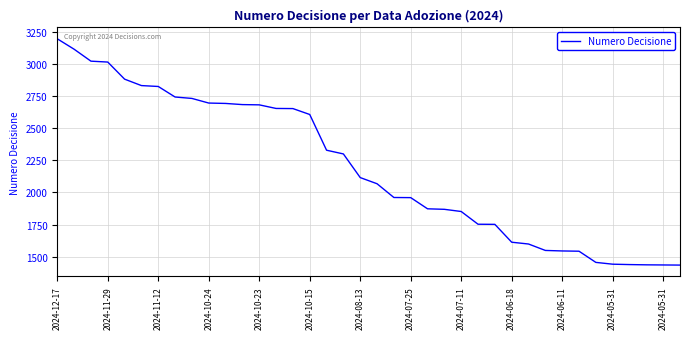

What is the sum of all values?

83358